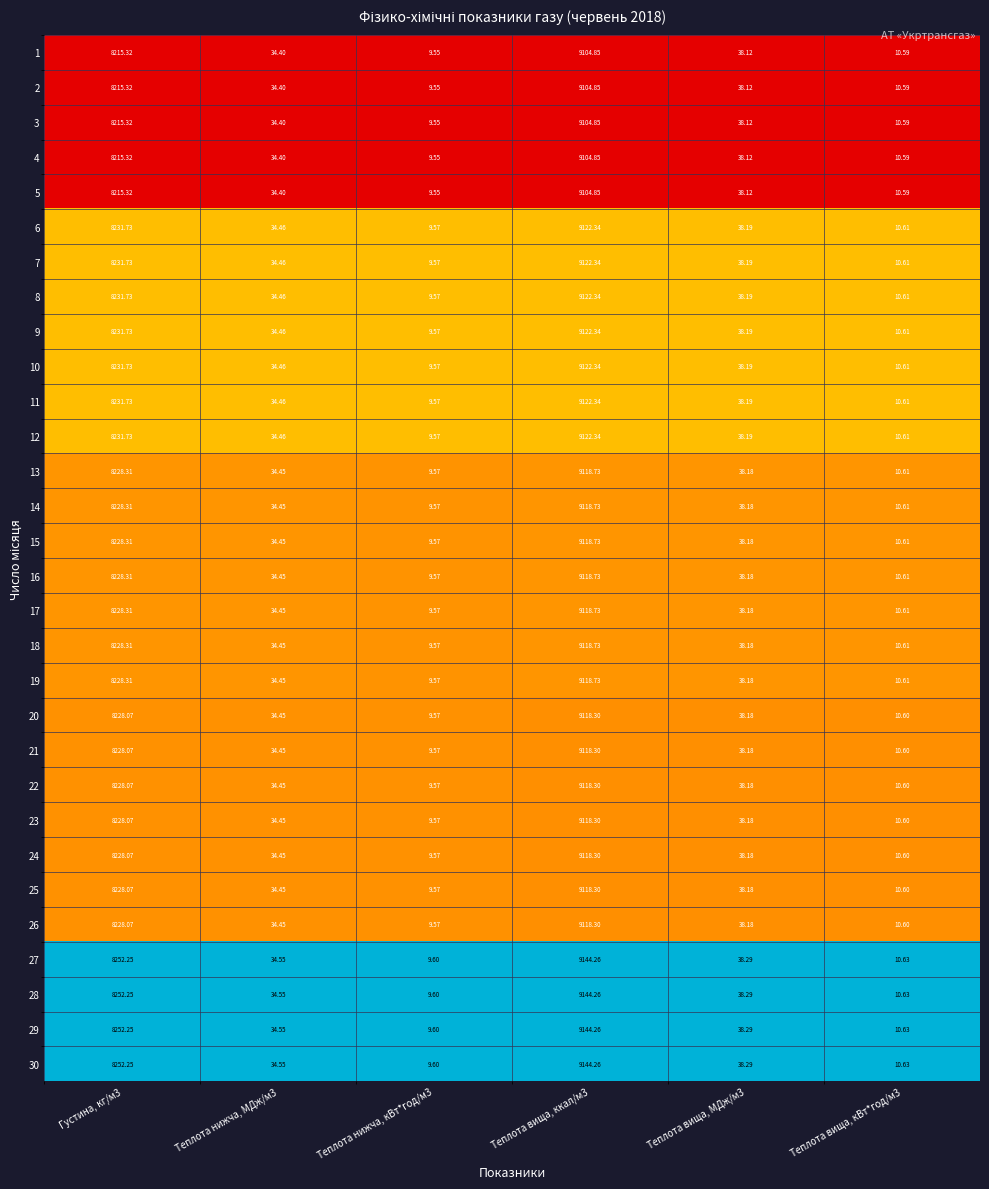

Is the value of 5 at Теплота вища, ккал/м3 greater than the value of 21 at Теплота нижча, кВт*год/м3?

Yes